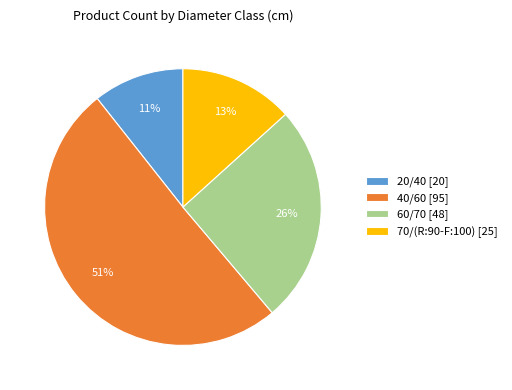

To the nearest percent, what is the difference between the 40/60 [95] and 60/70 [48] slice percentages?

25%